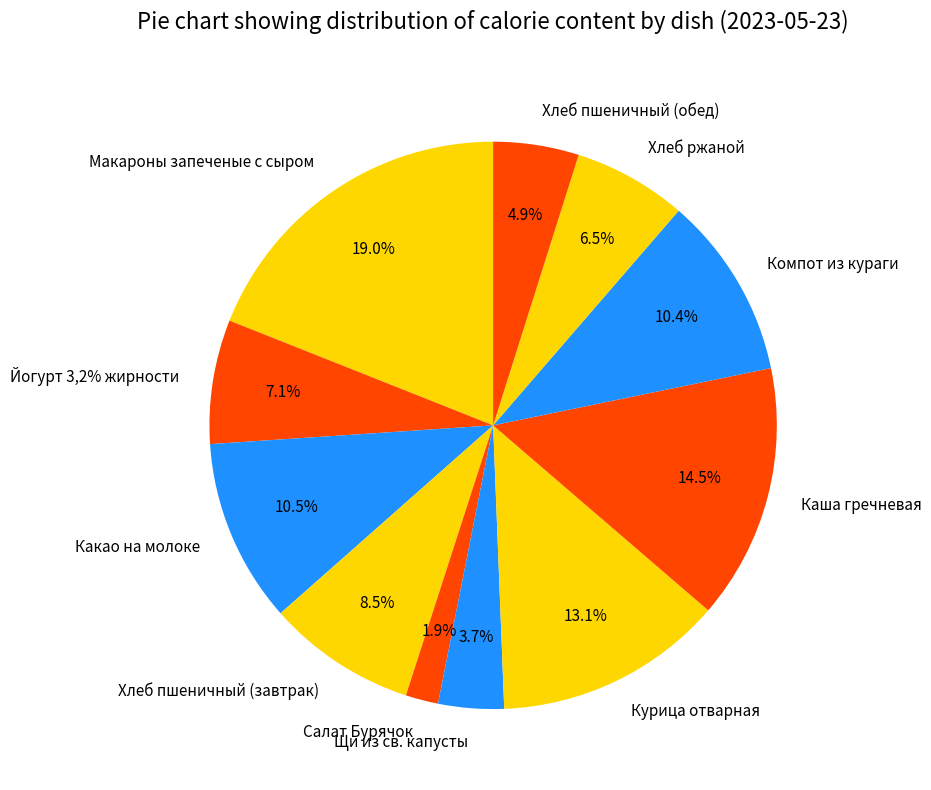

What is the ratio of the value at Щи из св. капусты to the value at Какао на молоке?

0.4